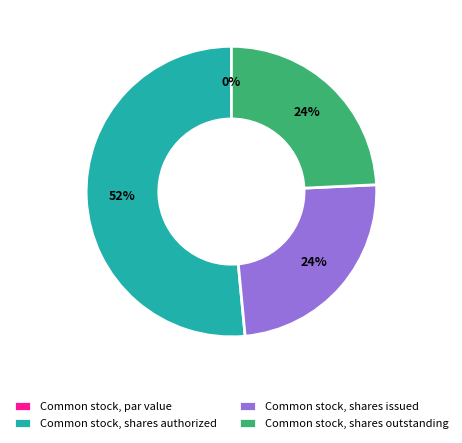

The Common stock, shares authorized slice represents 60% of the pie. True or false?

False